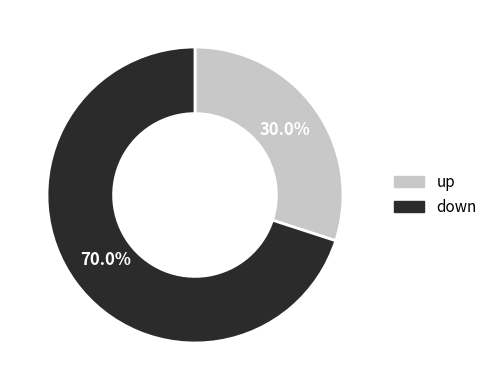

Is there any slice that represents more than half of the pie?

Yes